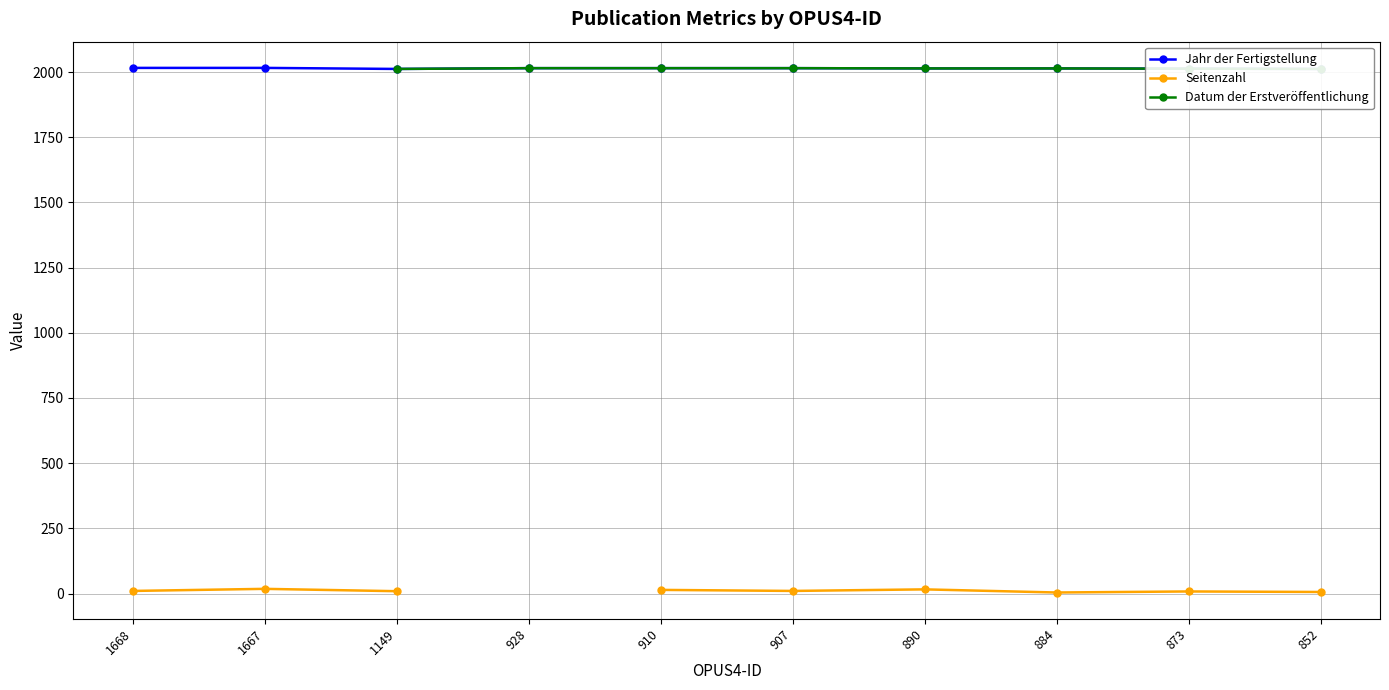

How many data points does each series have?

10